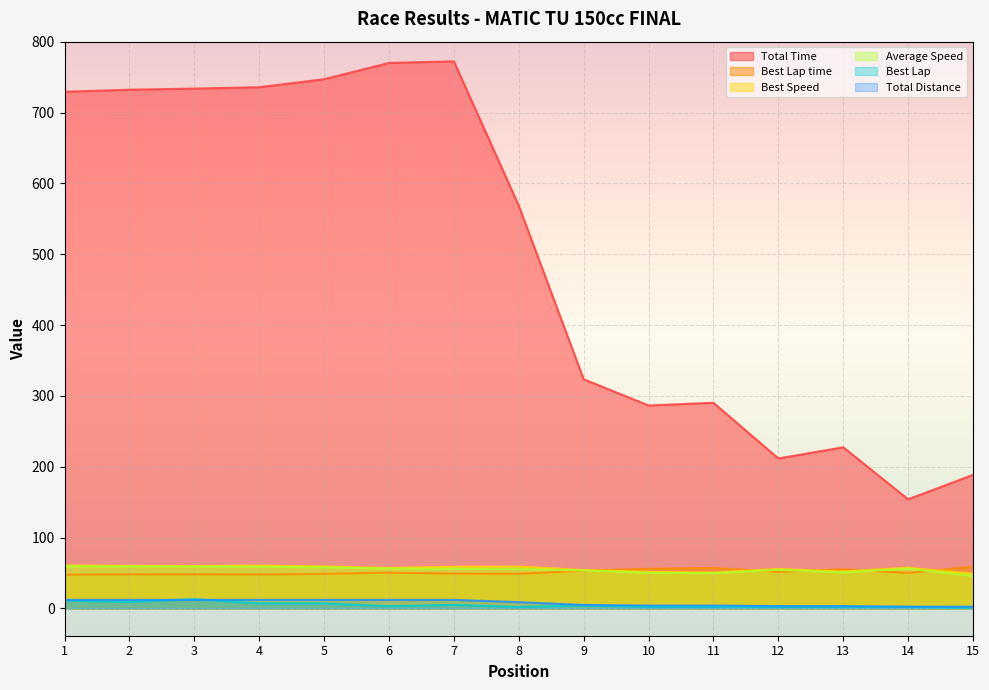

How many lines are shown in the chart?

6